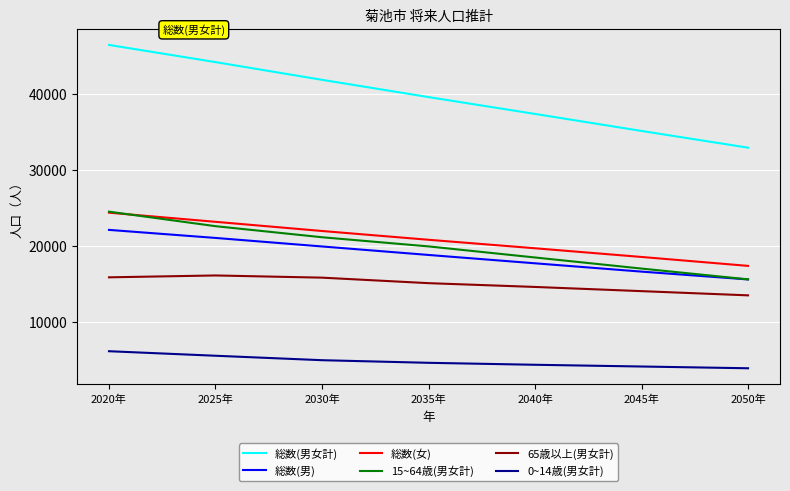

At how many categories does at least one series exceed 36788?

5